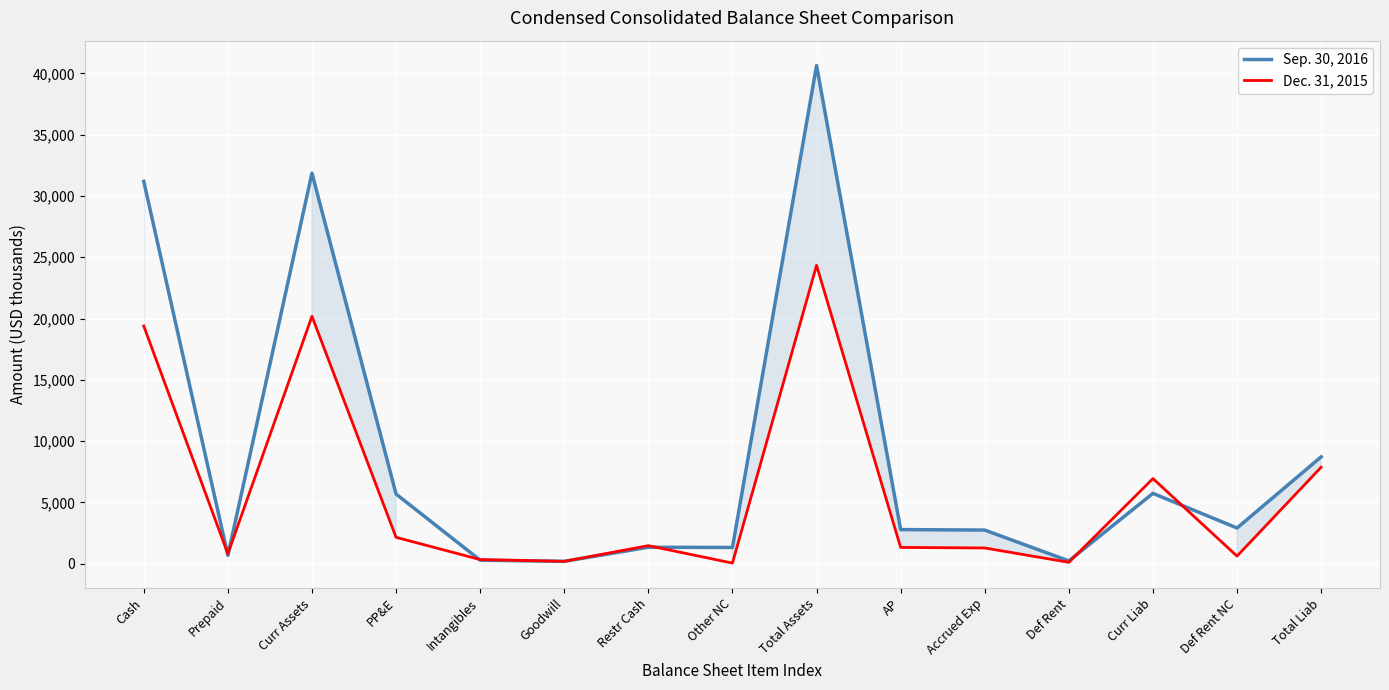

What are all the series names shown in the legend?

Sep. 30, 2016, Dec. 31, 2015